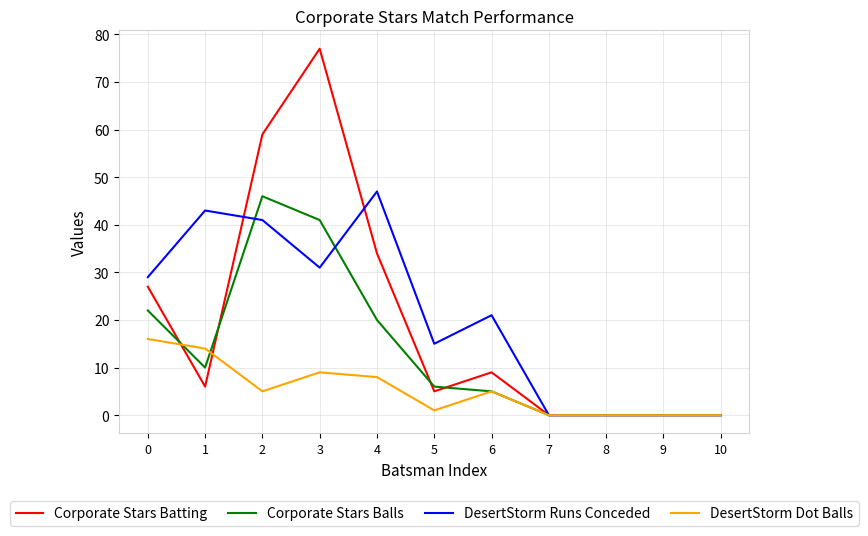

How many categories are shown in the chart?

11